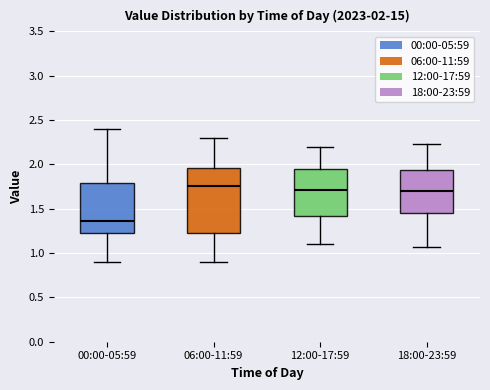

Which box is the tallest, from its lower edge to its upper edge?

06:00-11:59